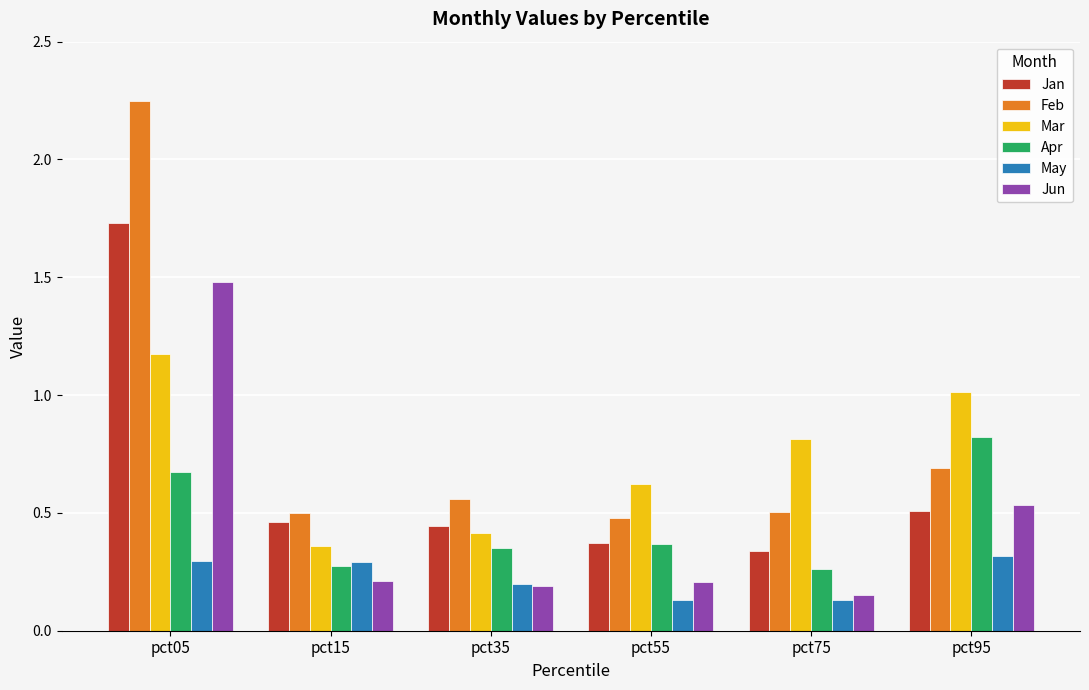

Between pct05 and pct15, which series saw the biggest shift?

Feb